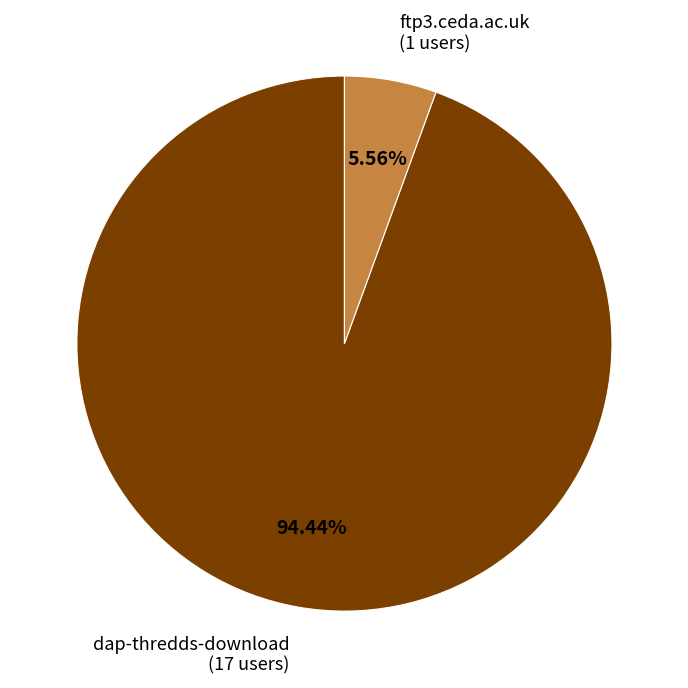

Approximately how many times larger is the value at dap-thredds-download compared to ftp3.ceda.ac.uk?

17.0